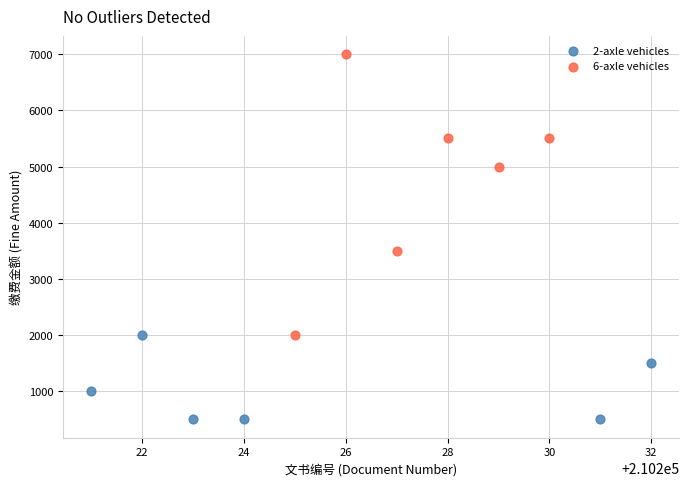

Which series contains the highest Y value?

6-axle vehicles